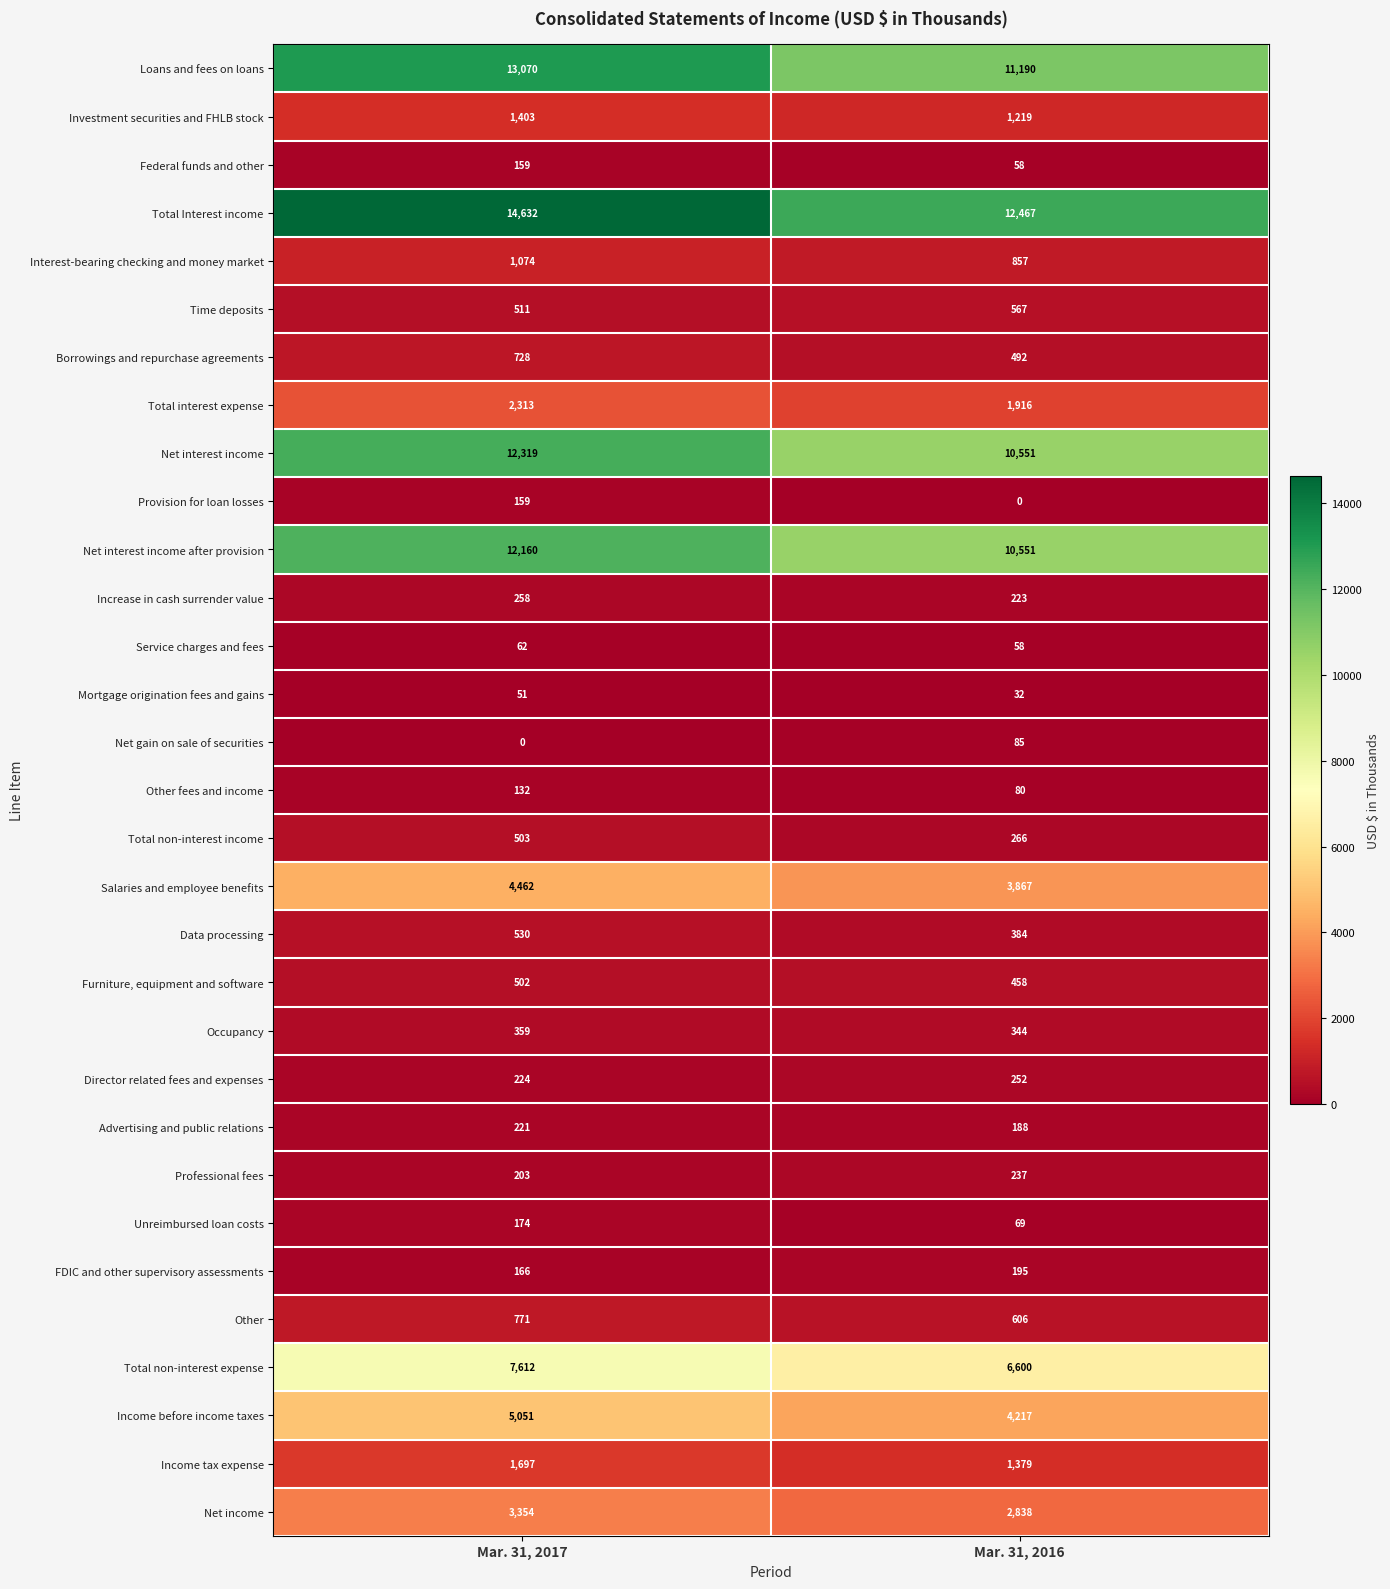

Rank the categories by Federal funds and other value from highest to lowest.

Mar. 31, 2017, Mar. 31, 2016